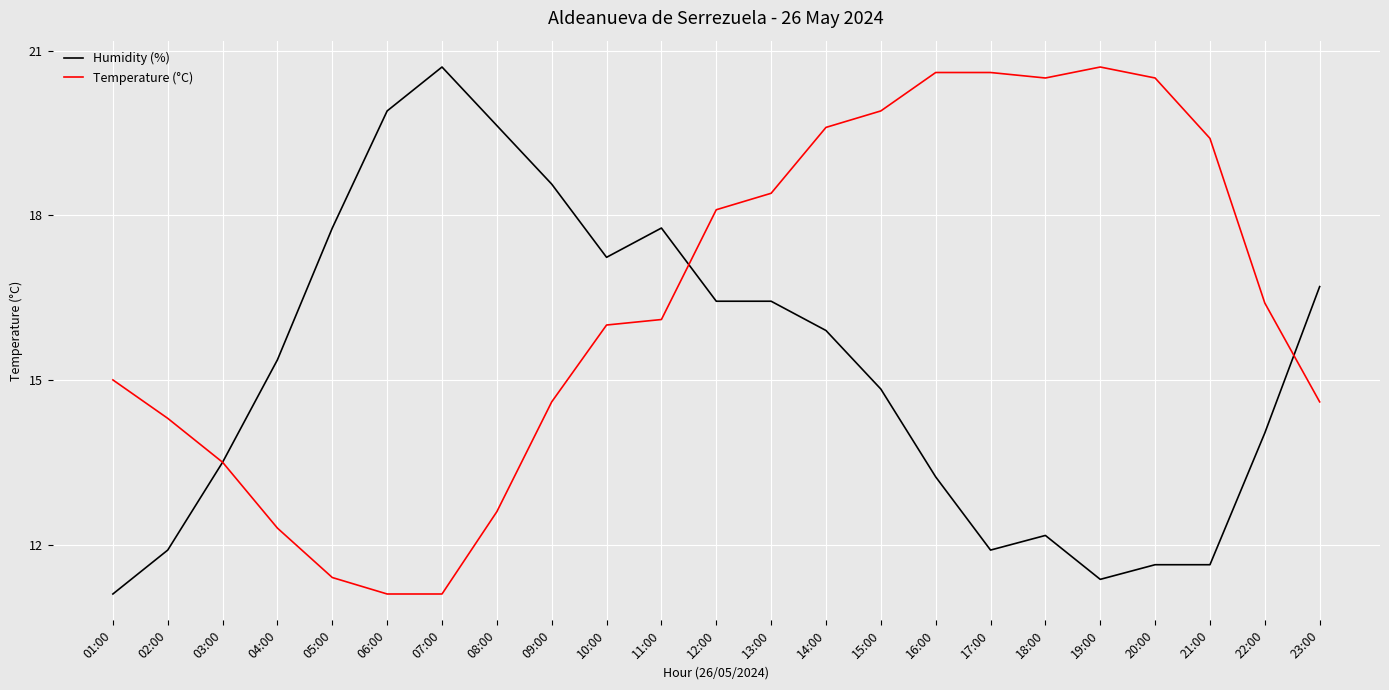

What position from the left is 04:00?

4